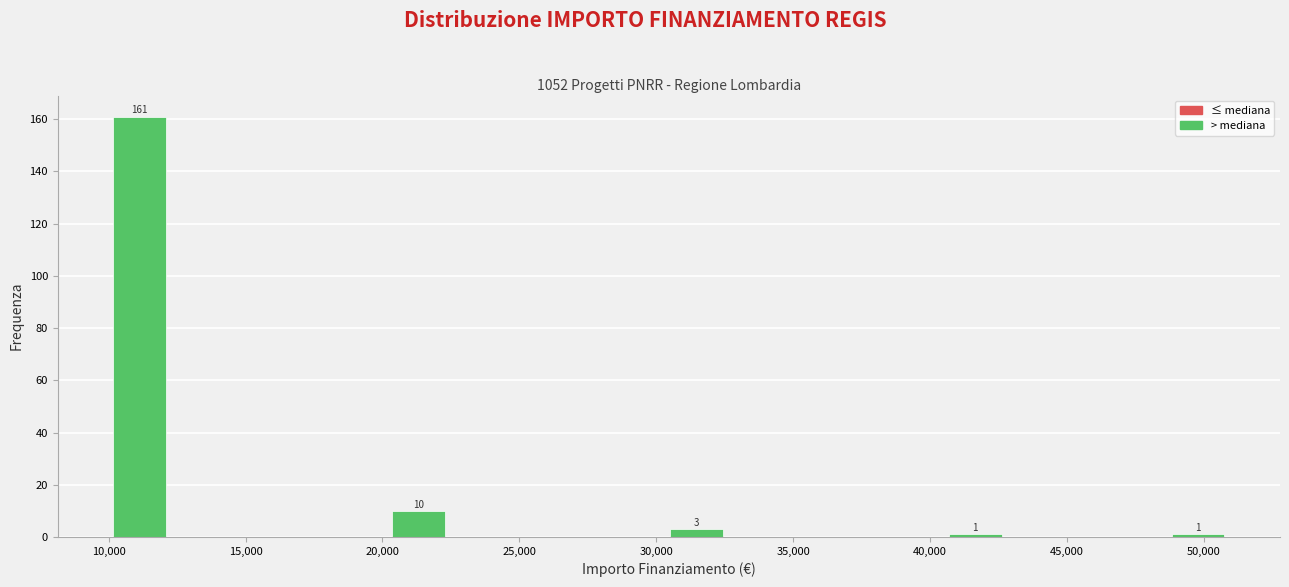

Over which range of the x-axis is the bar tallest?

10000 to 12000